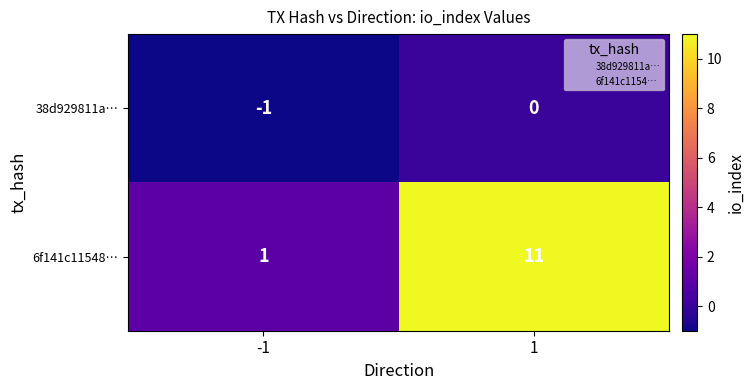

What is the greatest value displayed?

11